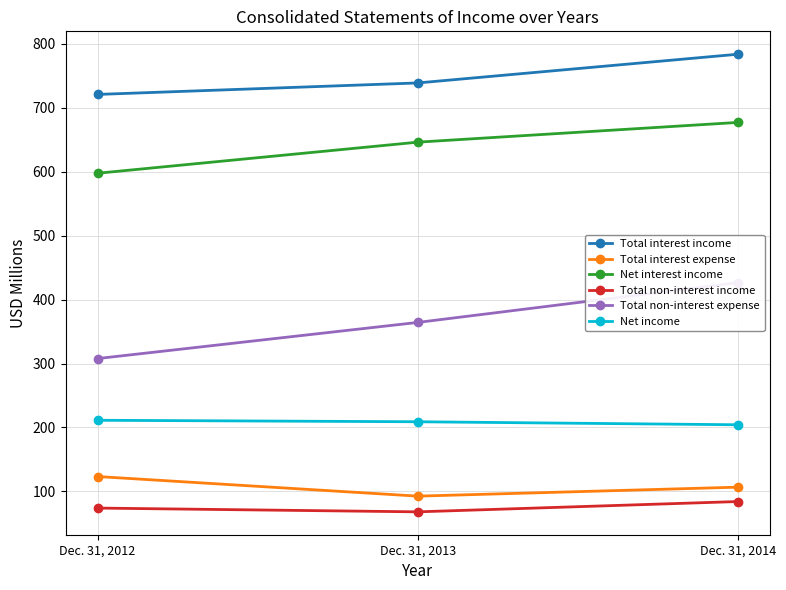

Which series has the largest range (max minus min)?

Total non-interest expense